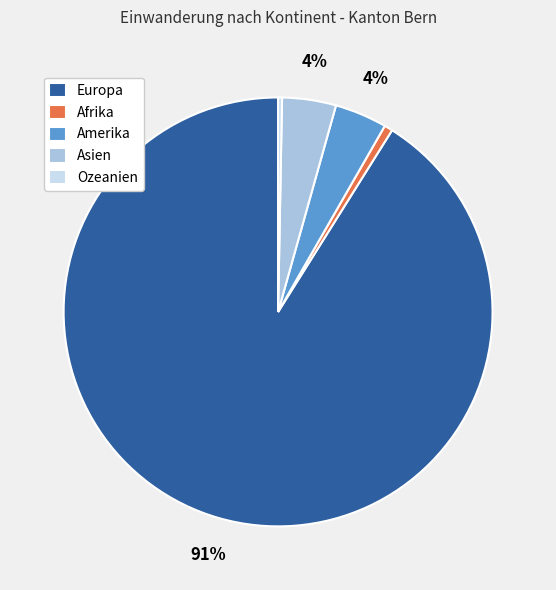

To the nearest percent, what is the difference between the largest and smallest slice percentages?

91%